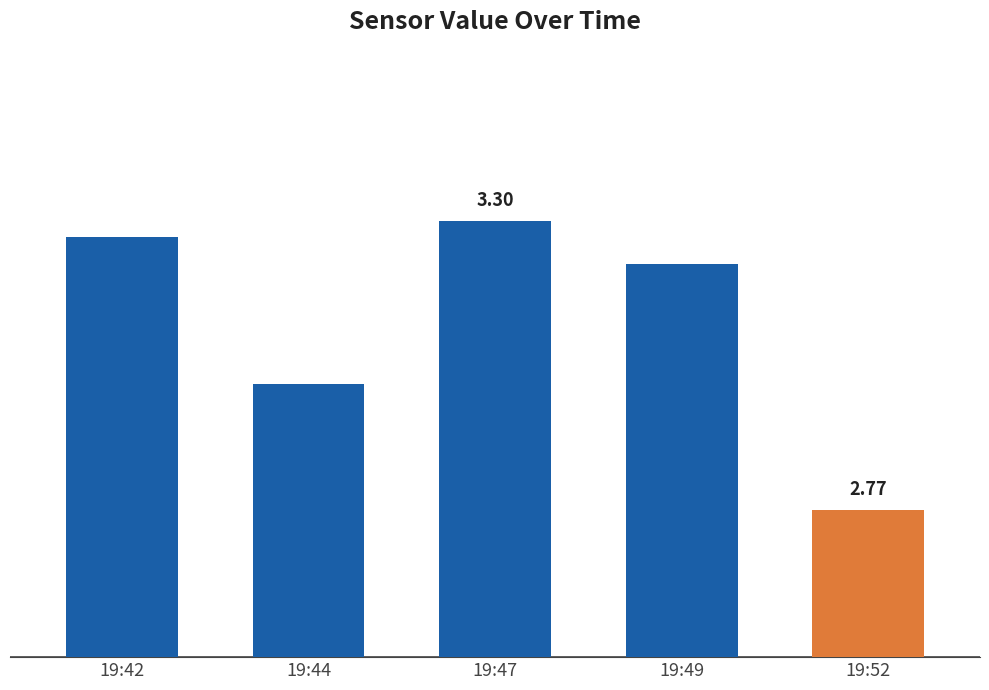

At which label does the data first exceed 3?

19:42